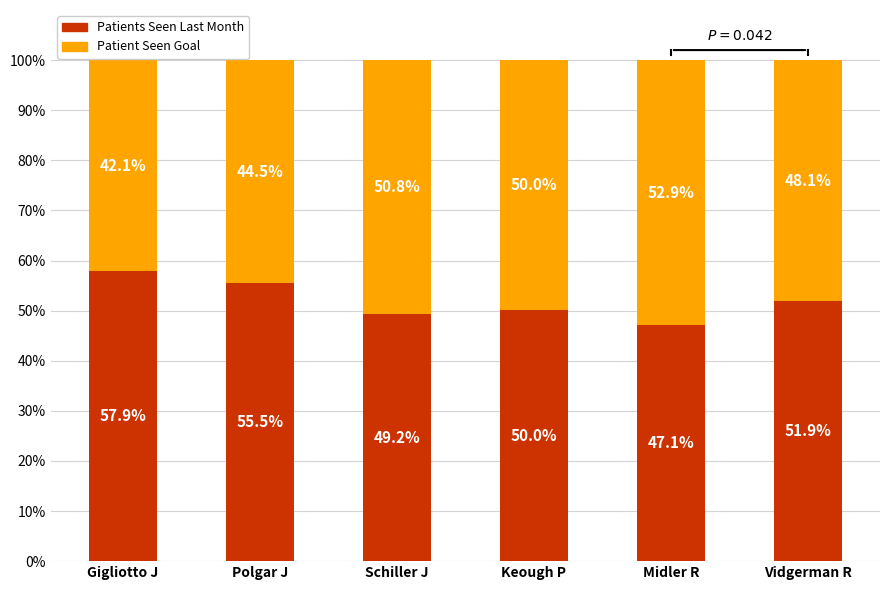

The value of Patients Seen Last Month at Polgar J is 55.5. True or false?

True